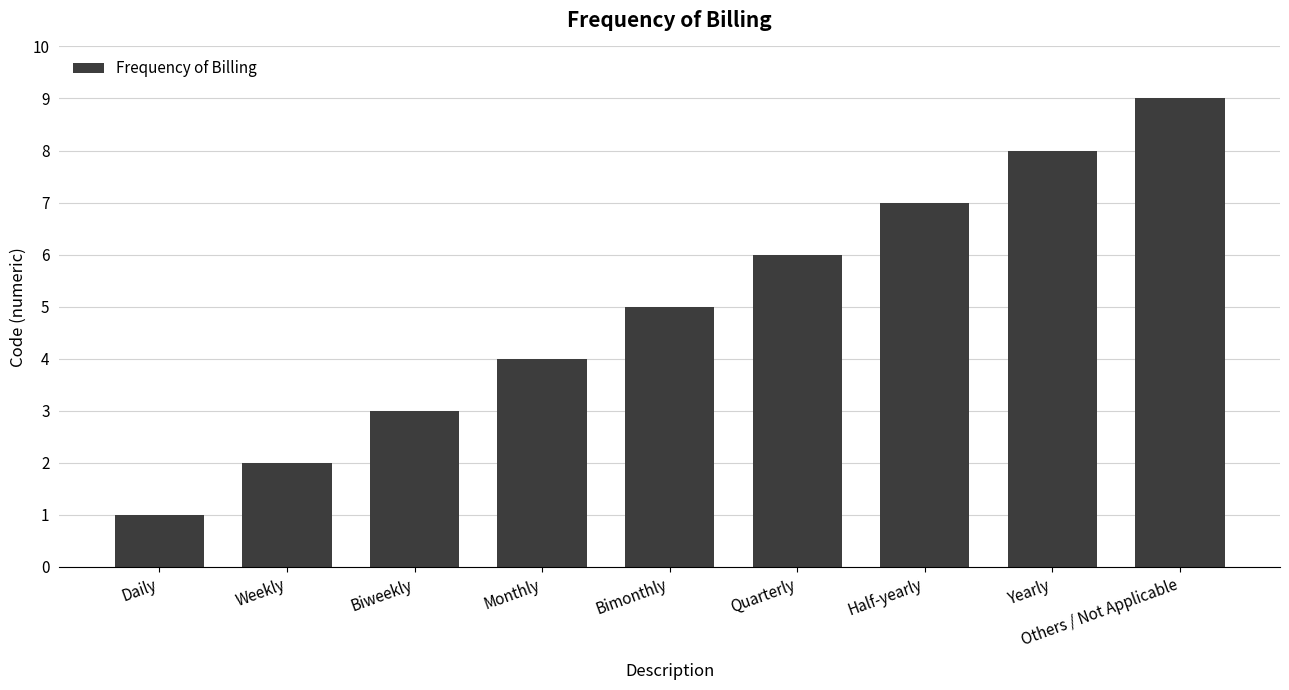

Does the chart contain stacked bars?

No